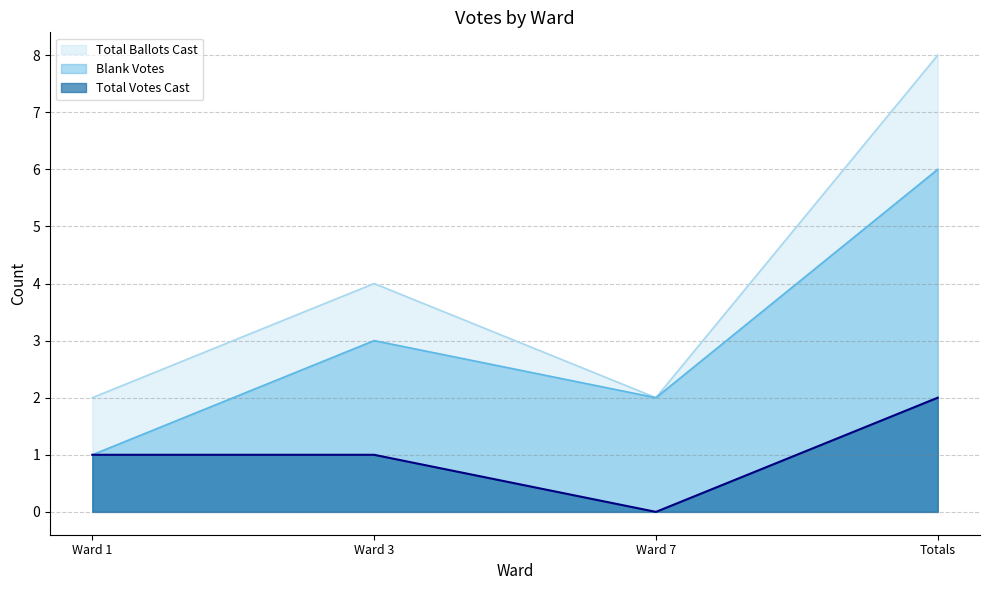

True or false: Total Ballots Cast and Blank Votes cross at least once.

False